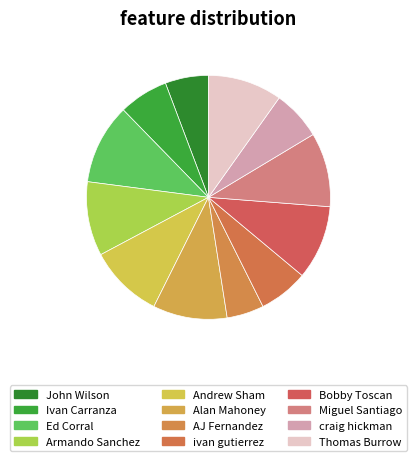

How many slices are in this pie chart?

12